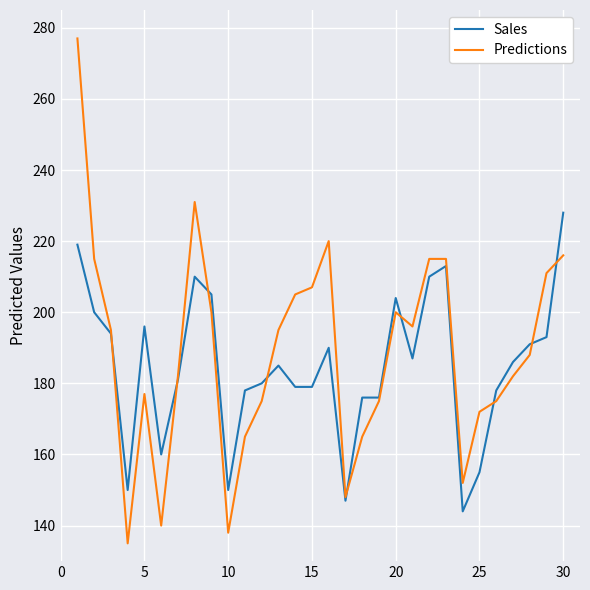

Which series has the widest spread of values?

Predictions